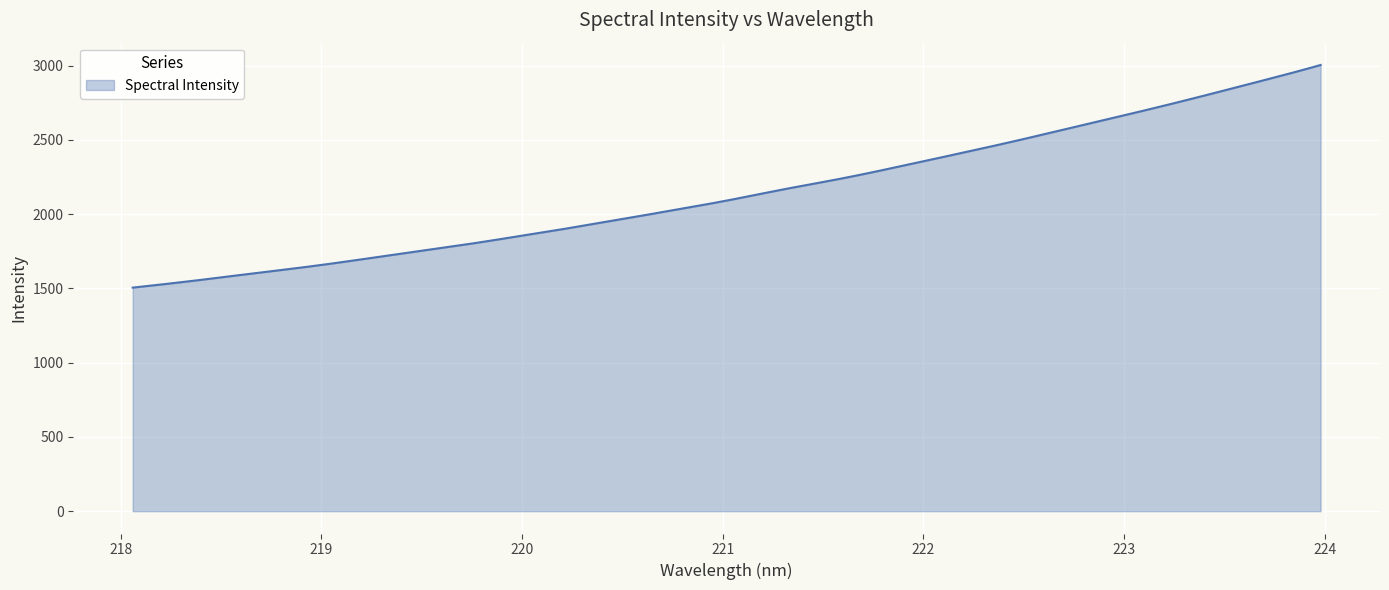

Does the chart display data point markers on the line(s)?

No